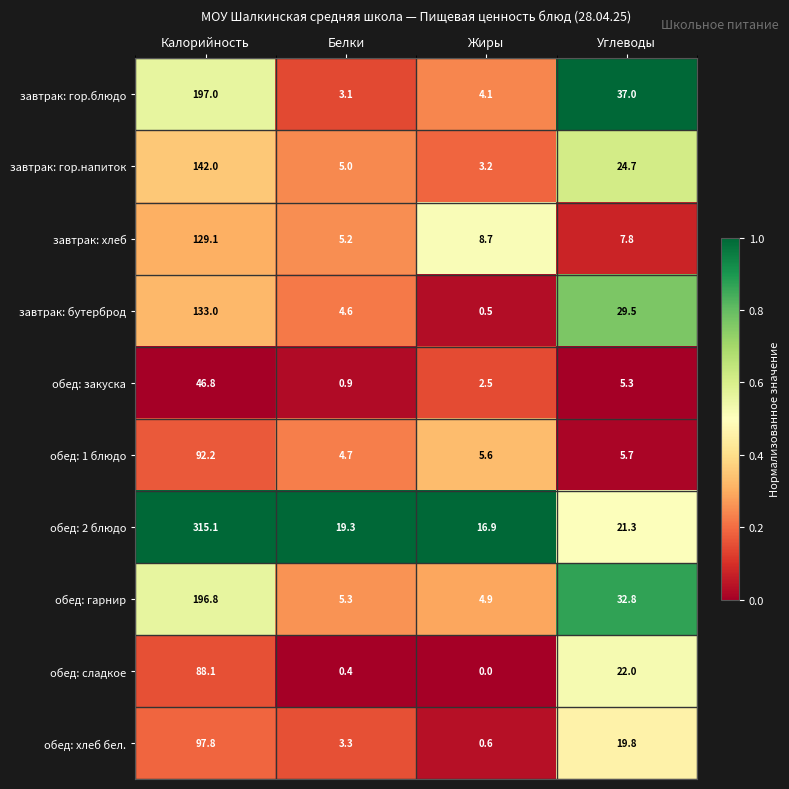

The завтрак: бутерброд series shows 29.5 at Углеводы. True or false?

True